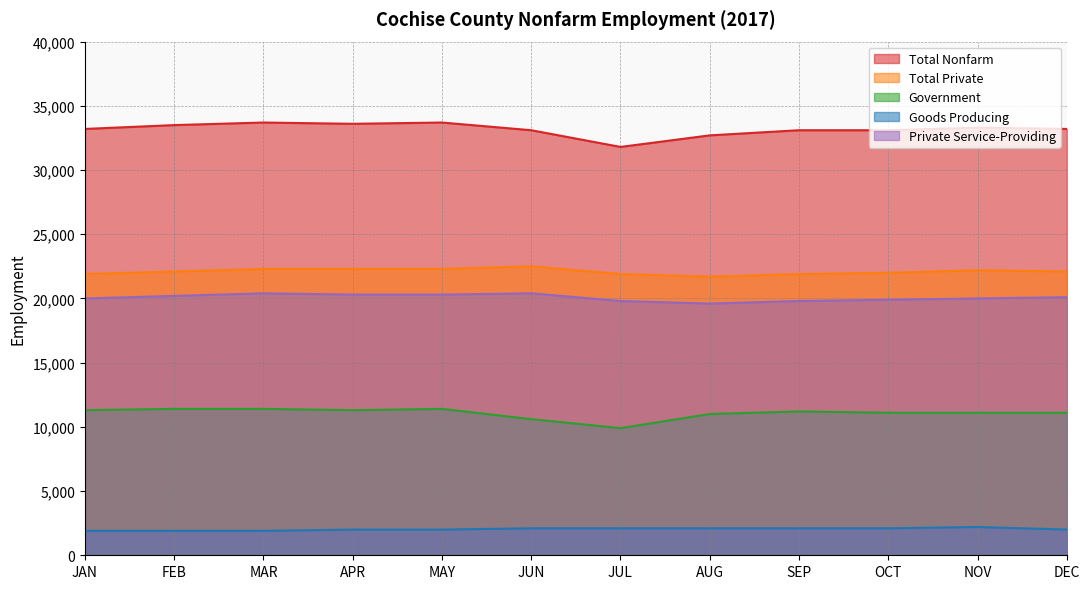

Which series changed the most between APR and JUN?

Government